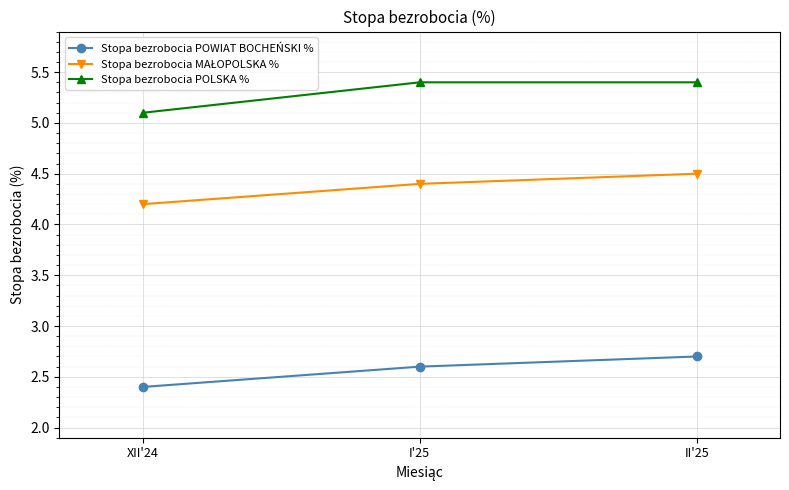

What is the average value of the Stopa bezrobocia POWIAT BOCHEŃSKI % series?

2.6